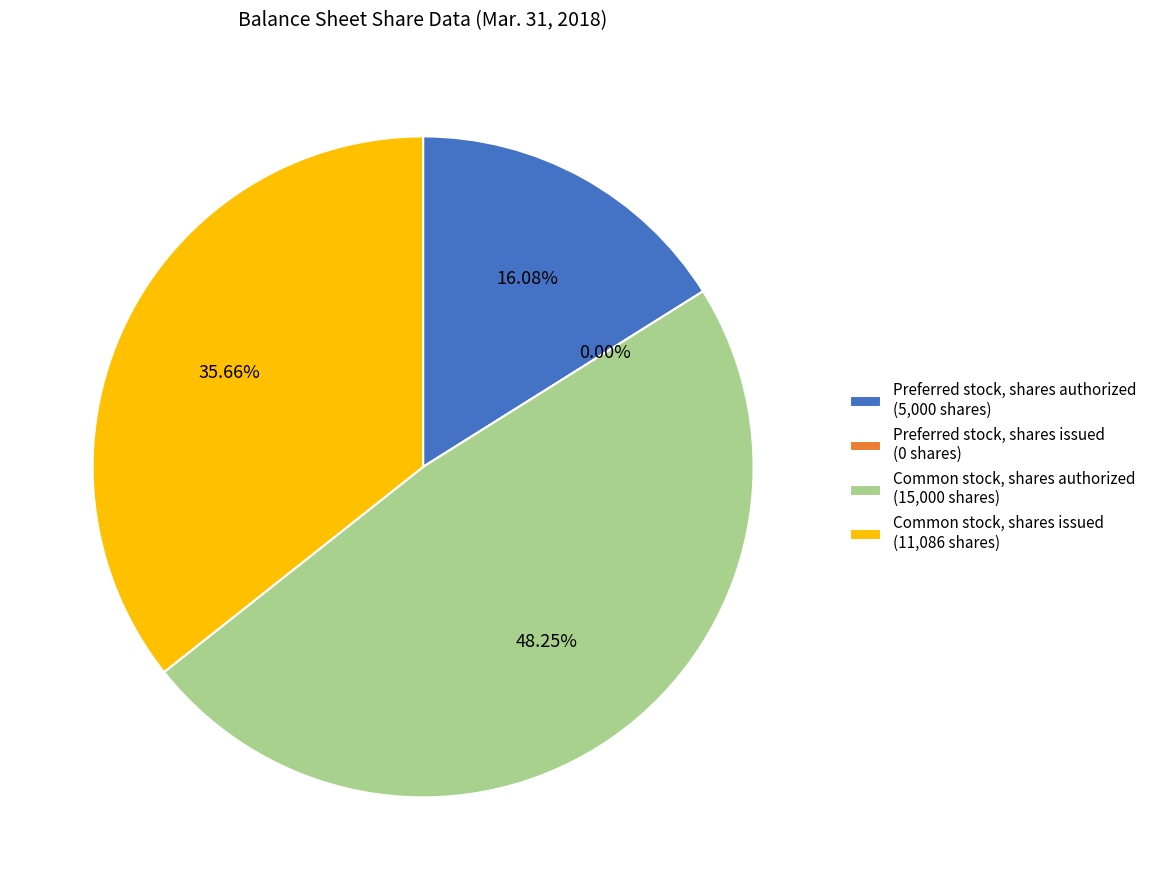

Approximately how many times larger is the value at Common stock, shares issued compared to Common stock, shares authorized?

0.7